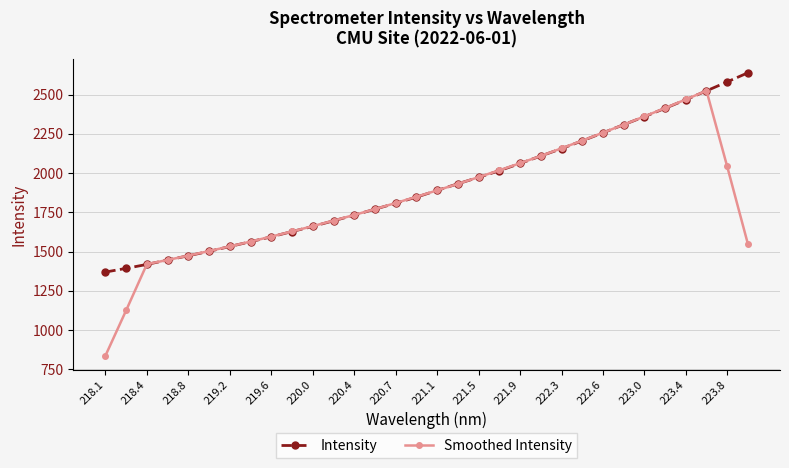

How many interior local peaks does the Smoothed Intensity series have?

1